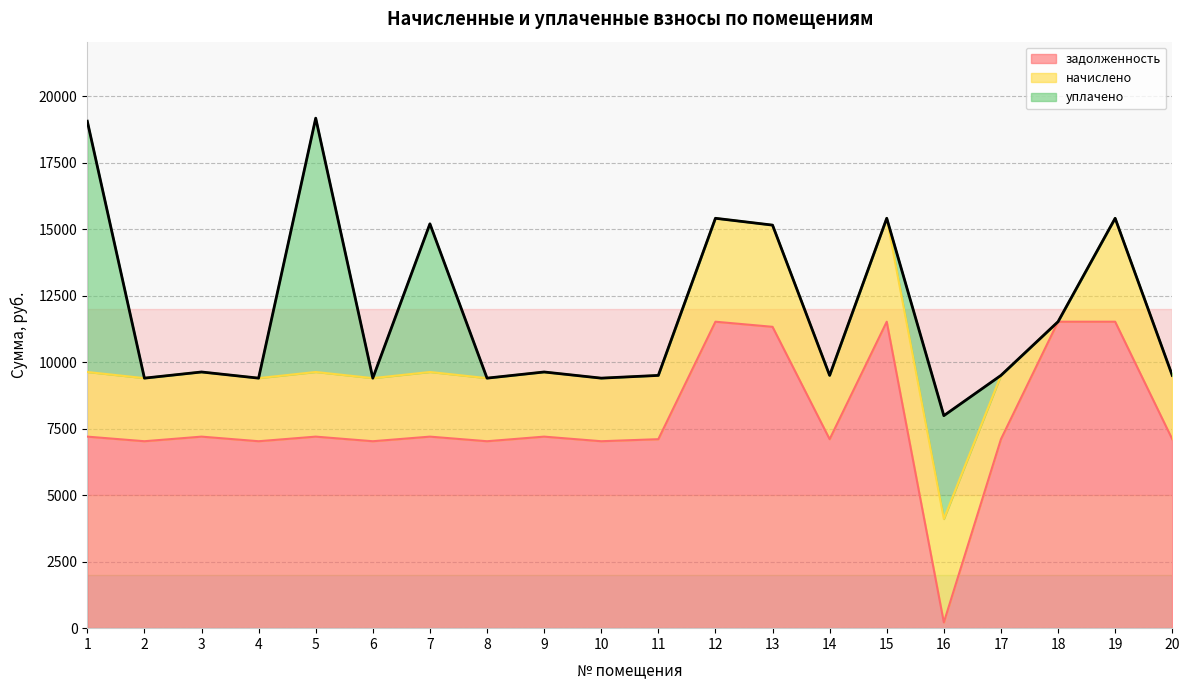

True or false: уплачено has a value of 0.0 at 6.

True